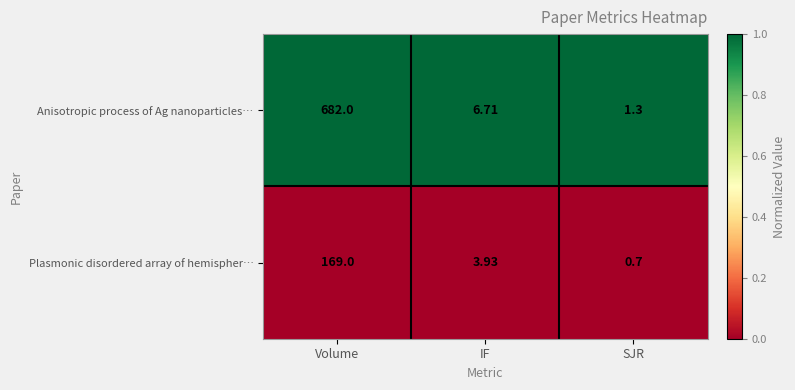

Which series changed the most between Volume and SJR?

Anisotropic process of Ag nanoparticles…